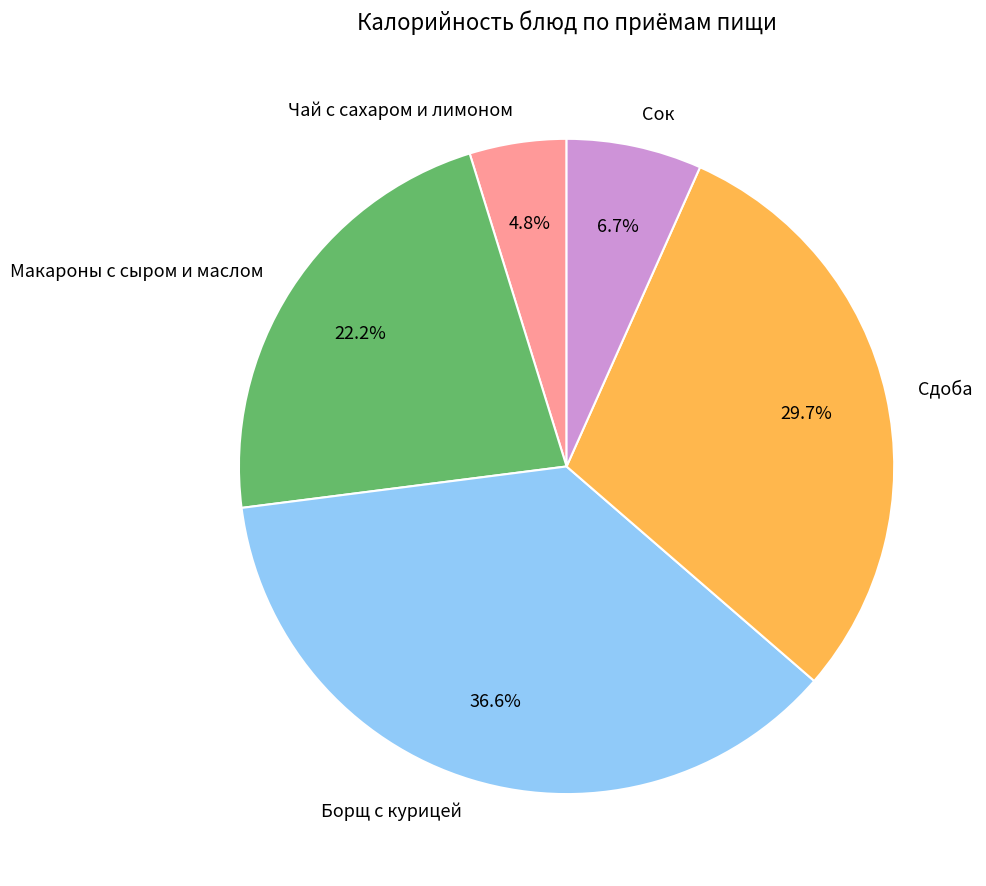

To the nearest percent, what portion does Чай с сахаром и лимоном represent?

5%